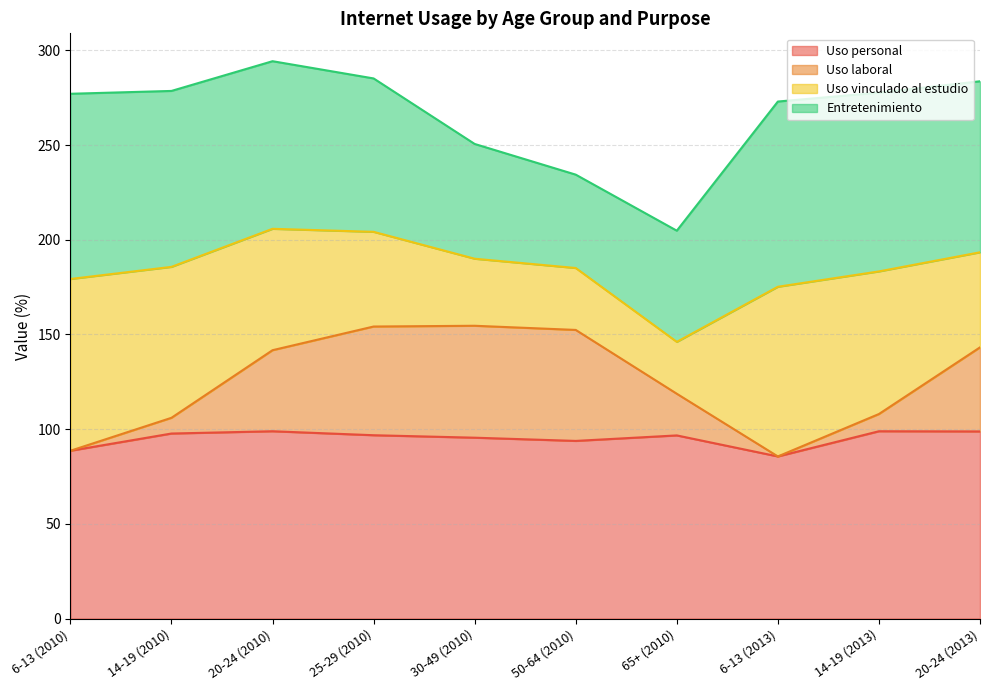

What position from the right is 50-64 (2010)?

5